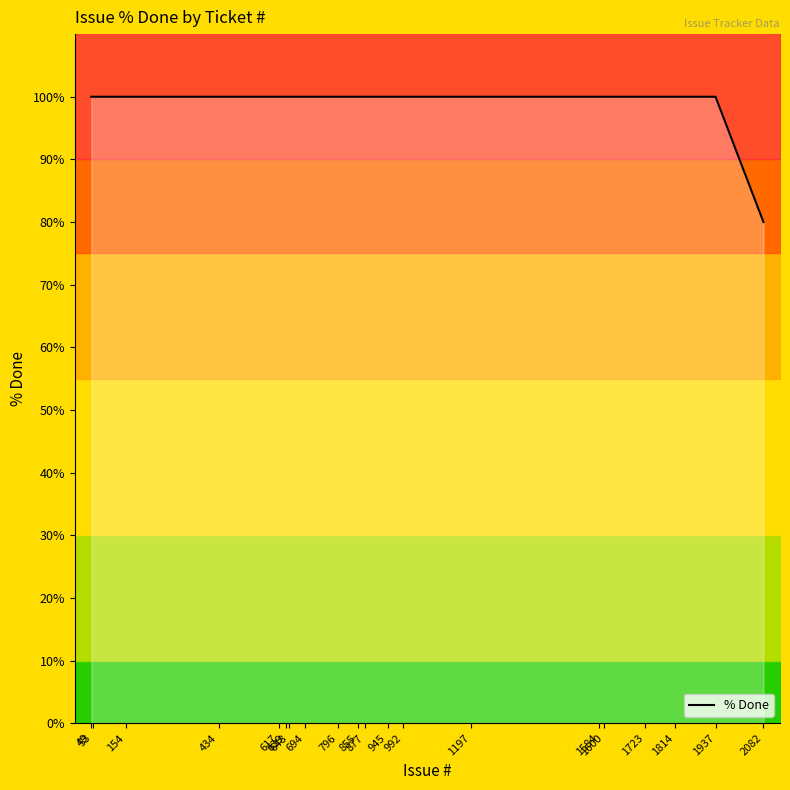

Rank the categories by value from highest to lowest.

49, 53, 154, 434, 617, 639, 648, 694, 796, 855, 877, 945, 992, 1197, 1584, 1600, 1723, 1814, 1937, 2082